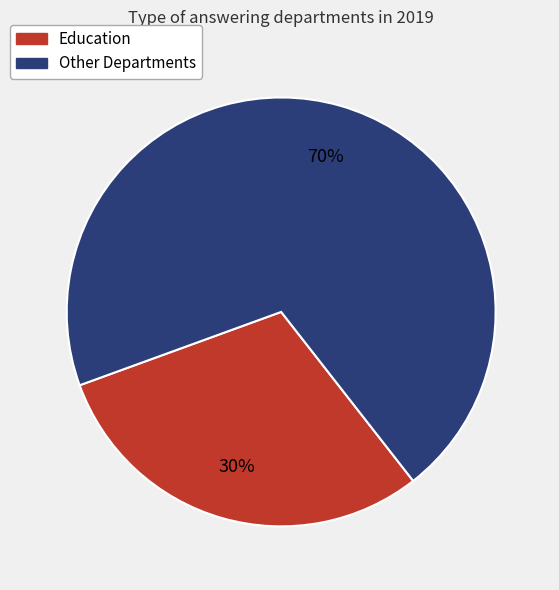

To the nearest percent, what is the average slice percentage?

50%